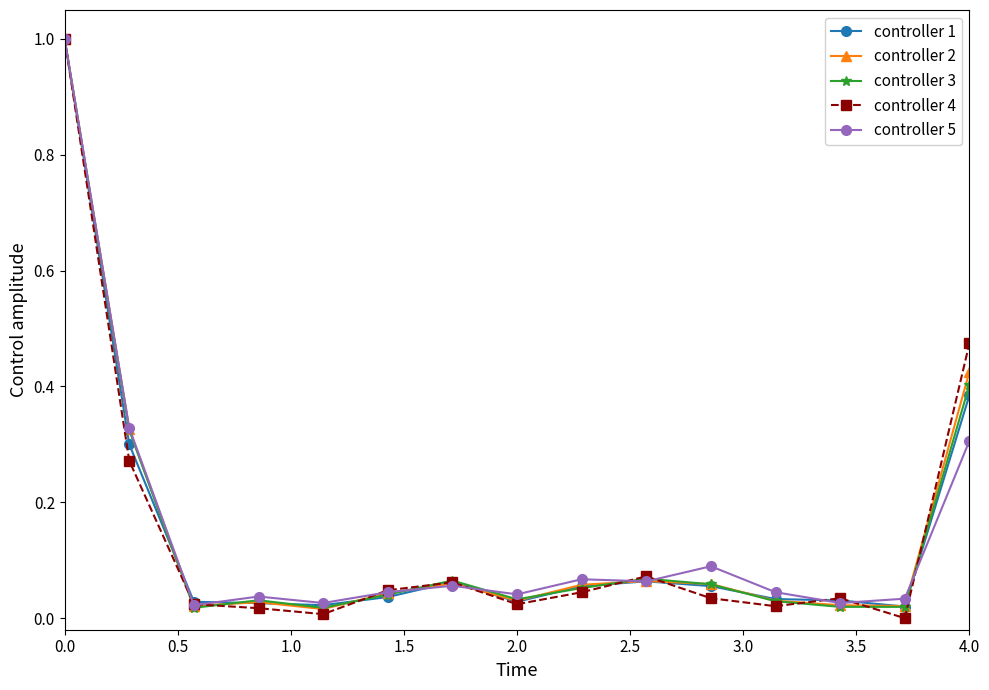

Which series has the widest spread of values?

controller 4